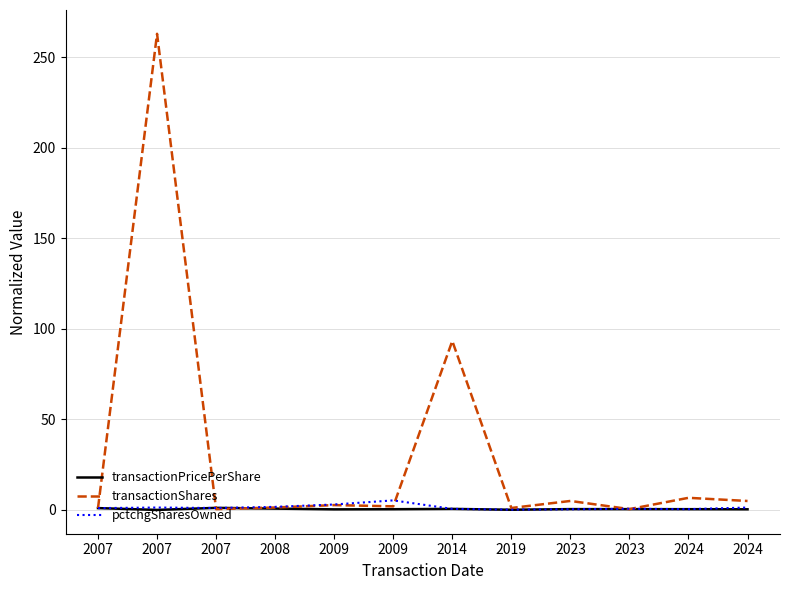

Is the value of transactionPricePerShare at 2023 greater than the value of pctchgSharesOwned at 2007?

No